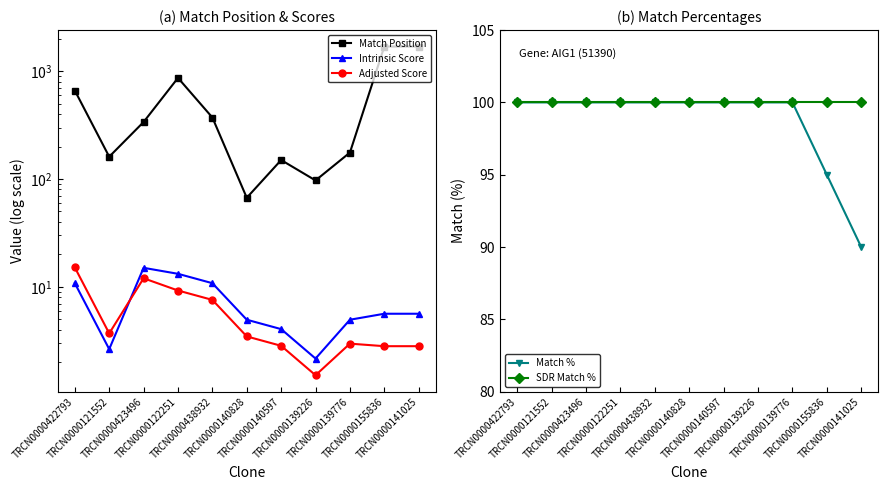

What is the label of the 9th point from the left?

TRCN0000139776